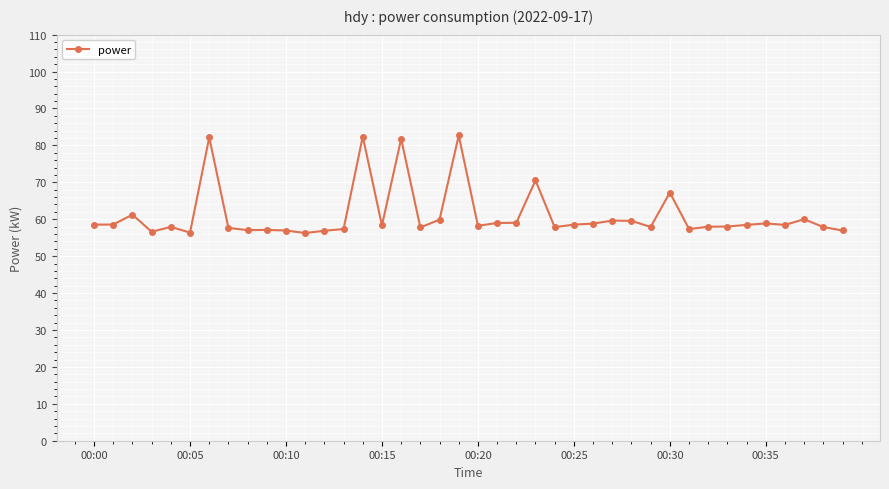

What is the smallest value displayed?

56.3